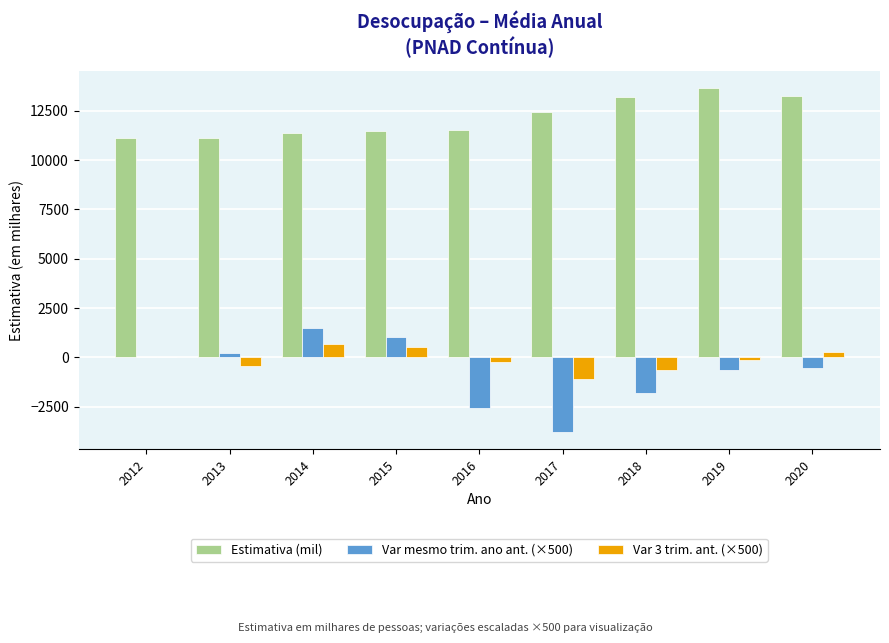

How many distinct data groups are displayed?

3